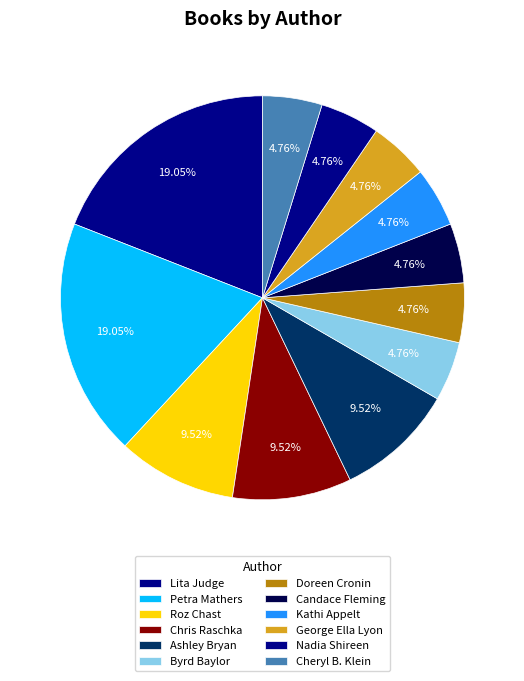

How many slices are in this pie chart?

12